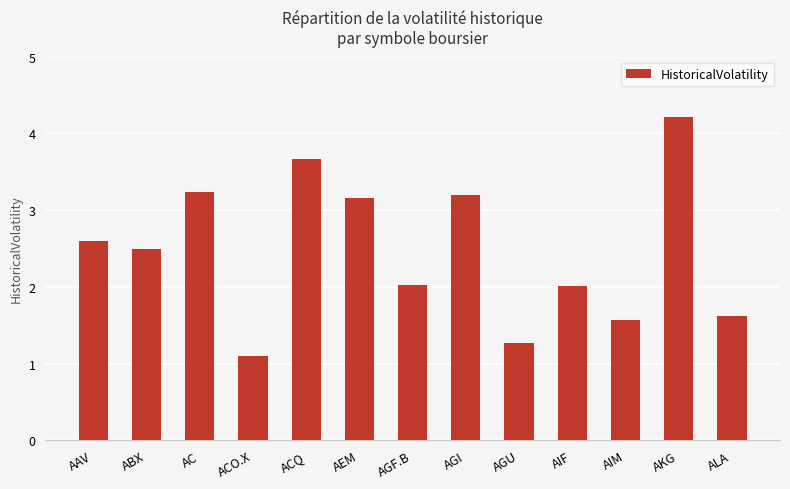

What is the difference between the maximum and minimum values?

3.1